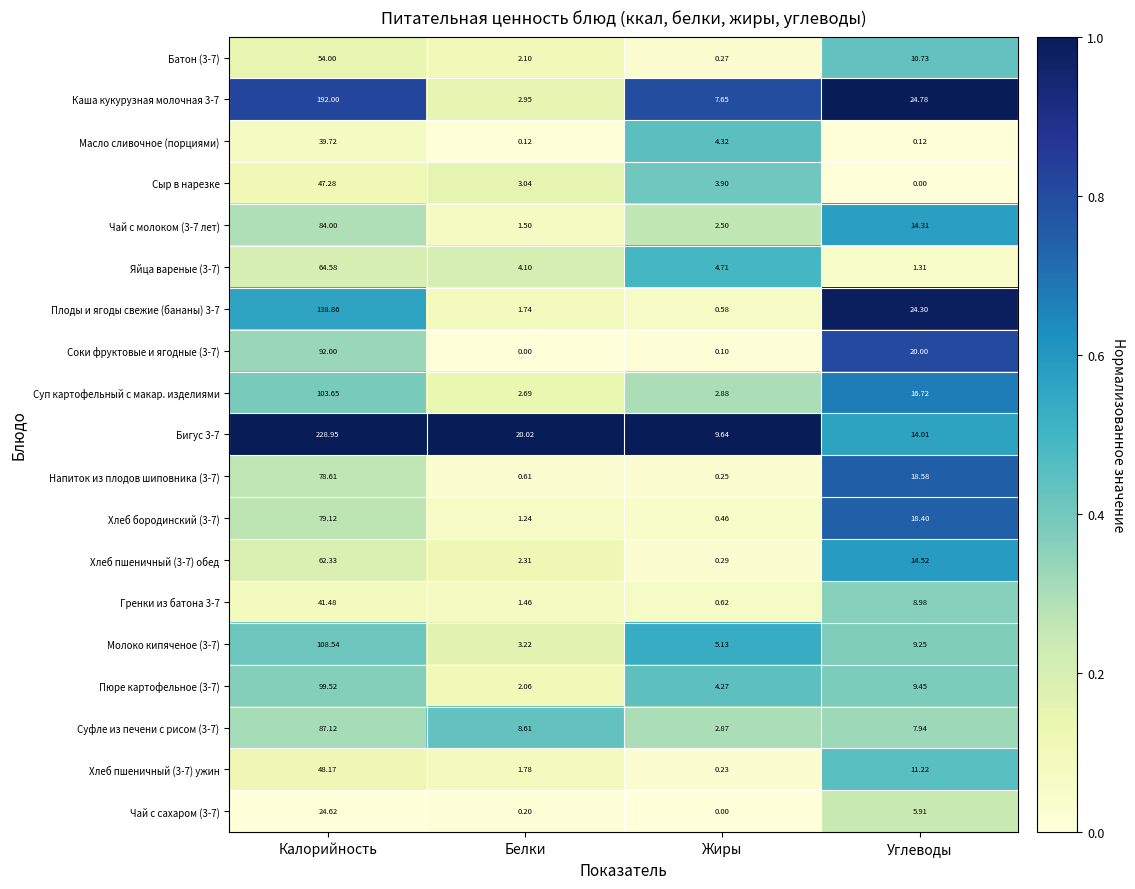

Which category has the lowest value in the Суп картофельный с макар. изделиями series?

Белки